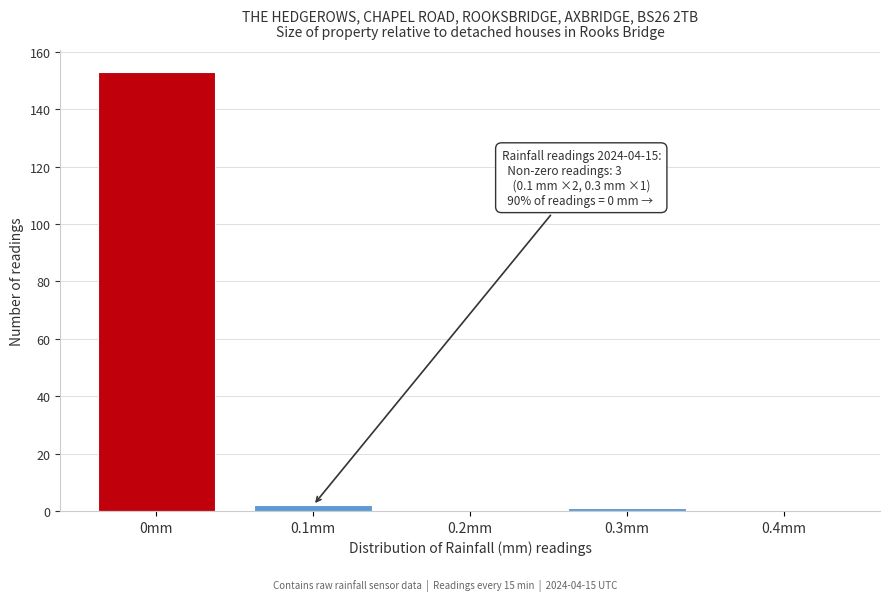

Reading left to right, list all the values displayed in this chart.

0mm=153	0.1mm=2	0.2mm=0	0.3mm=1	0.4mm=0